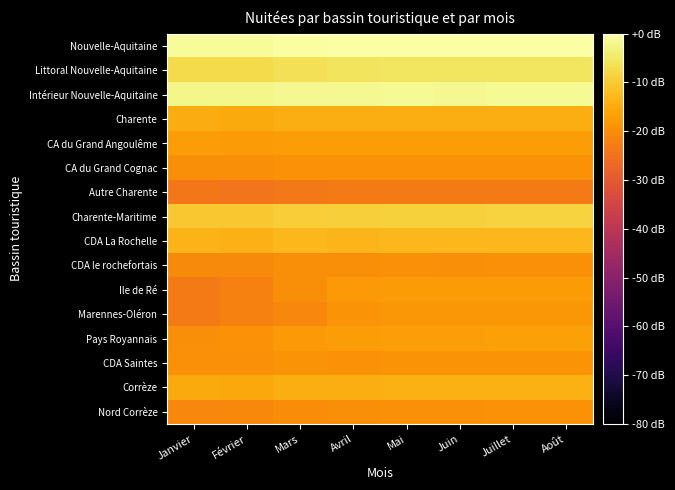

Reading left to right, extract all data points from this chart.

Nouvelle-Aquitaine: Janvier=-1.1	Février=-1.2	Mars=-0.5	Avril=-0.3	Mai=-0.1	Juin=-0.2	Juillet=0.0	Août=-0.0
Littoral Nouvelle-Aquitaine: Janvier=-7.4	Février=-7.3	Mars=-6.4	Avril=-5.8	Mai=-5.5	Juin=-5.6	Juillet=-5.4	Août=-5.4
Intérieur Nouvelle-Aquitaine: Janvier=-2.3	Février=-2.5	Mars=-1.8	Avril=-1.7	Mai=-1.5	Juin=-1.6	Juillet=-1.5	Août=-1.5
Charente: Janvier=-14.8	Février=-15.0	Mars=-14.5	Avril=-14.6	Mai=-14.5	Juin=-14.6	Juillet=-14.5	Août=-14.5
CA du Grand Angoulême: Janvier=-17.3	Février=-17.6	Mars=-17.2	Avril=-17.4	Mai=-17.2	Juin=-17.3	Juillet=-17.2	Août=-17.2
CA du Grand Cognac: Janvier=-20.0	Février=-19.8	Mars=-19.3	Avril=-19.4	Mai=-19.2	Juin=-19.3	Juillet=-19.2	Août=-19.1
Autre Charente: Janvier=-23.9	Février=-24.5	Mars=-23.4	Avril=-23.4	Mai=-23.2	Juin=-23.3	Juillet=-23.3	Août=-23.4
Charente-Maritime: Janvier=-10.5	Février=-10.5	Mars=-9.6	Avril=-9.1	Mai=-8.8	Juin=-8.9	Juillet=-8.7	Août=-8.7
CDA La Rochelle: Janvier=-13.5	Février=-13.8	Mars=-13.1	Avril=-13.2	Mai=-12.9	Juin=-13.0	Juillet=-12.9	Août=-12.8
CDA le rochefortais: Janvier=-20.5	Février=-20.4	Mars=-19.8	Avril=-19.8	Mai=-19.7	Juin=-19.8	Juillet=-19.7	Août=-19.7
Ile de Ré: Janvier=-23.1	Février=-21.9	Mars=-20.0	Avril=-18.0	Mai=-17.6	Juin=-17.7	Juillet=-17.6	Août=-17.6
Marennes-Oléron: Janvier=-23.2	Février=-22.2	Mars=-21.0	Avril=-19.0	Mai=-18.4	Juin=-18.4	Juillet=-18.2	Août=-18.2
Pays Royannais: Janvier=-19.8	Février=-19.2	Mars=-18.1	Avril=-17.3	Mai=-17.0	Juin=-17.1	Juillet=-16.8	Août=-16.8
CDA Saintes: Janvier=-19.4	Février=-19.6	Mars=-18.9	Avril=-19.1	Mai=-18.9	Juin=-19.1	Juillet=-18.9	Août=-18.9
Corrèze: Janvier=-15.2	Février=-15.3	Mars=-14.6	Avril=-14.4	Mai=-14.2	Juin=-14.2	Juillet=-14.1	Août=-14.1
Nord Corrèze: Janvier=-21.0	Février=-20.9	Mars=-20.2	Avril=-19.8	Mai=-19.5	Juin=-19.4	Juillet=-19.3	Août=-19.3